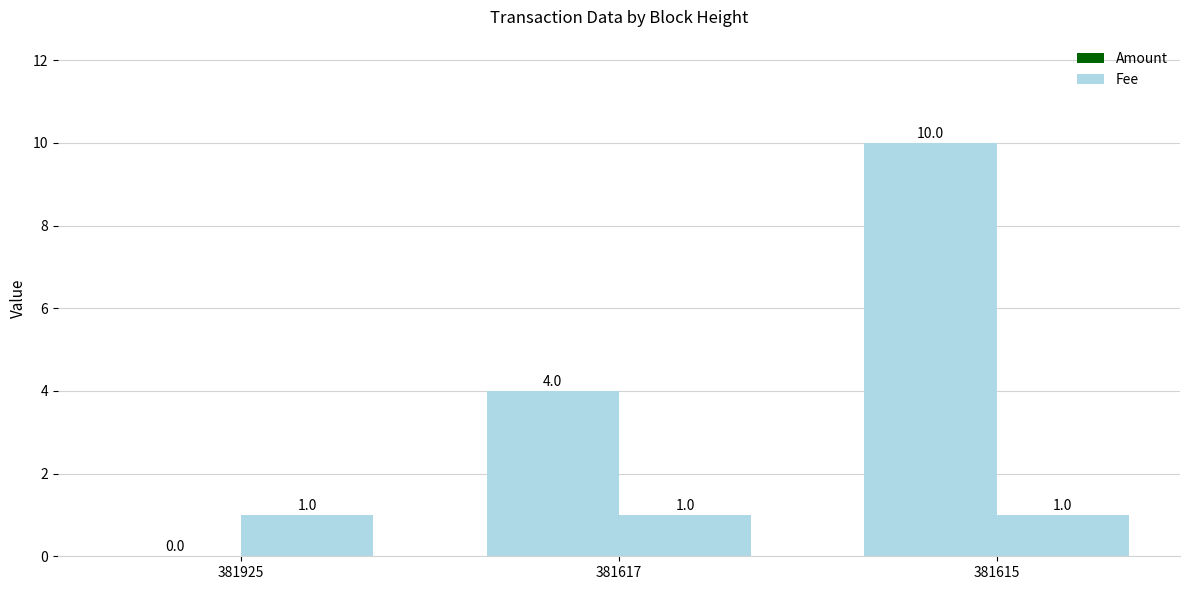

How many groups of bars are there?

3